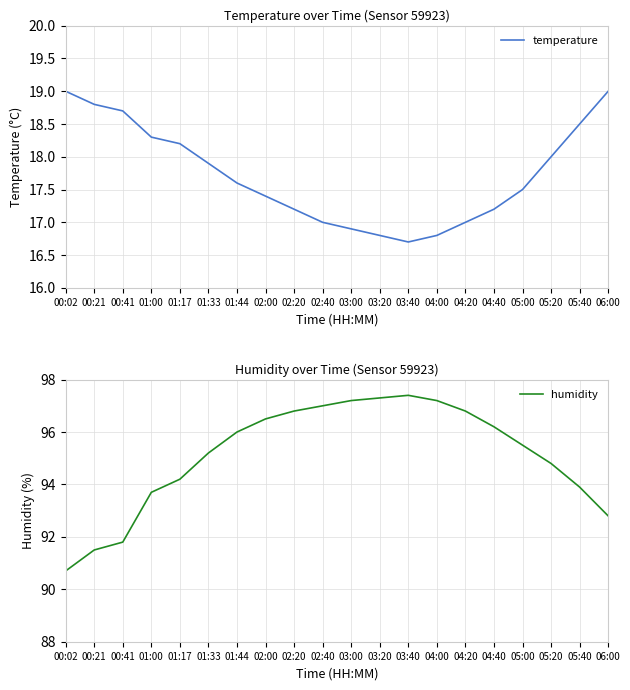

Rank the categories by humidity value from lowest to highest.

00:02, 00:21, 00:41, 06:00, 01:00, 05:40, 01:17, 05:20, 01:33, 05:00, 01:44, 04:40, 02:00, 02:20, 04:20, 02:40, 03:00, 04:00, 03:20, 03:40